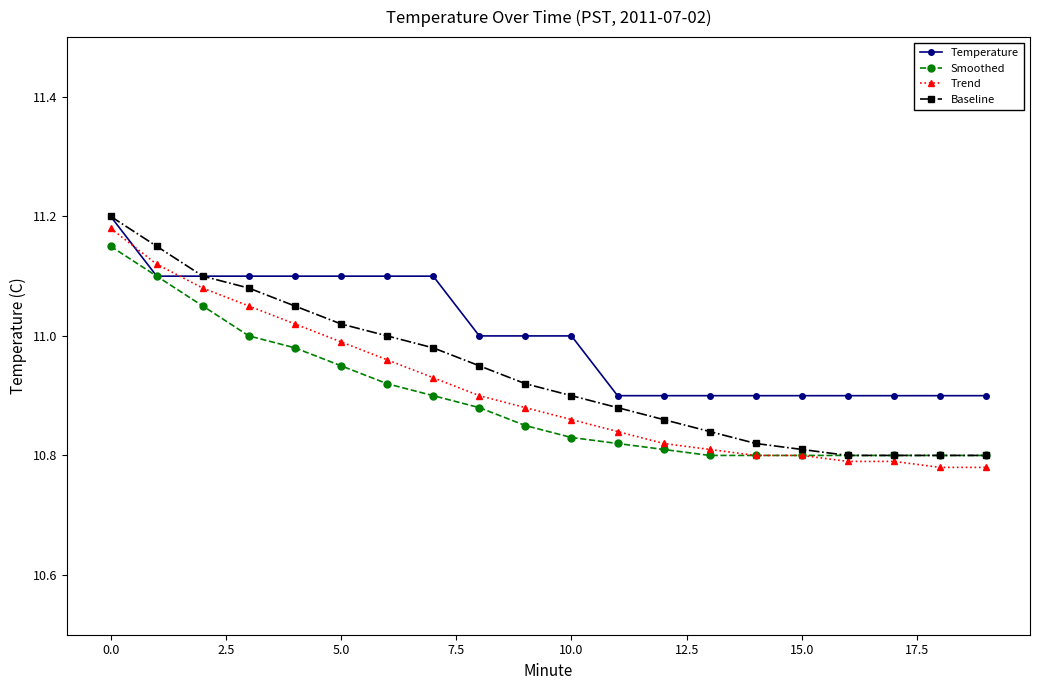

Is this an area chart (filled region under the line)?

No